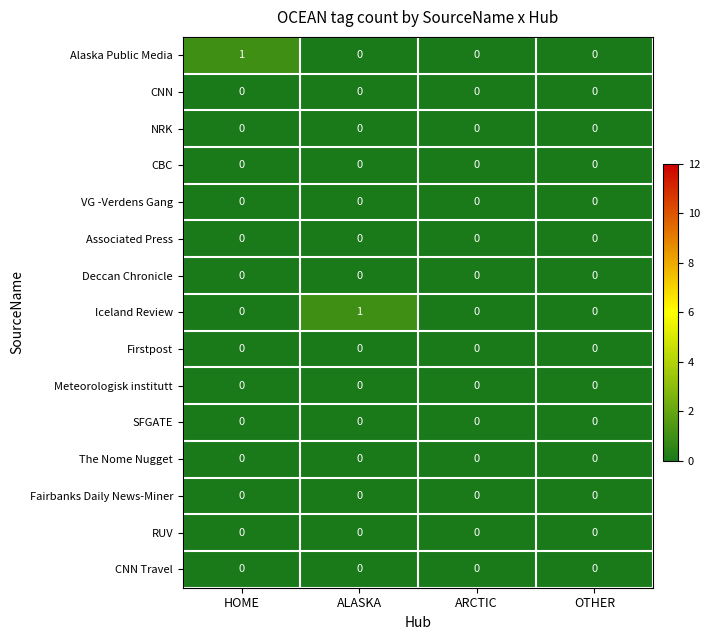

Between ALASKA and ARCTIC, which series saw the biggest shift?

Iceland Review